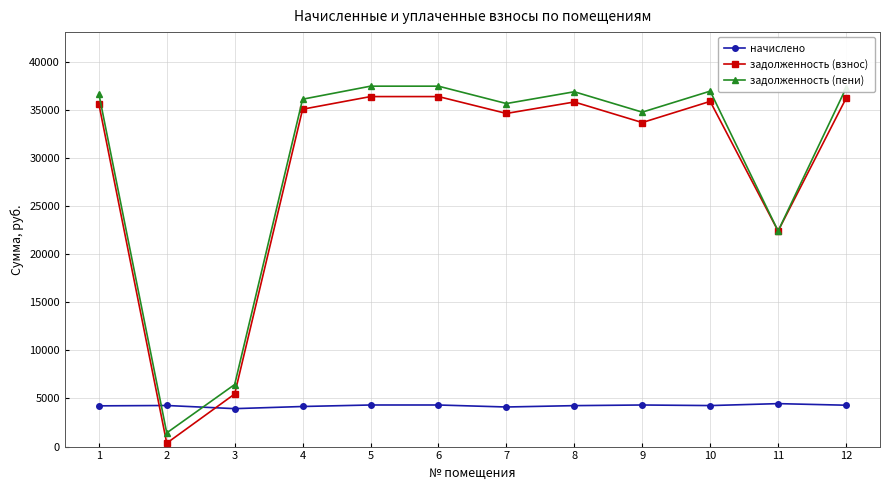

What is the smallest value displayed?

355.4